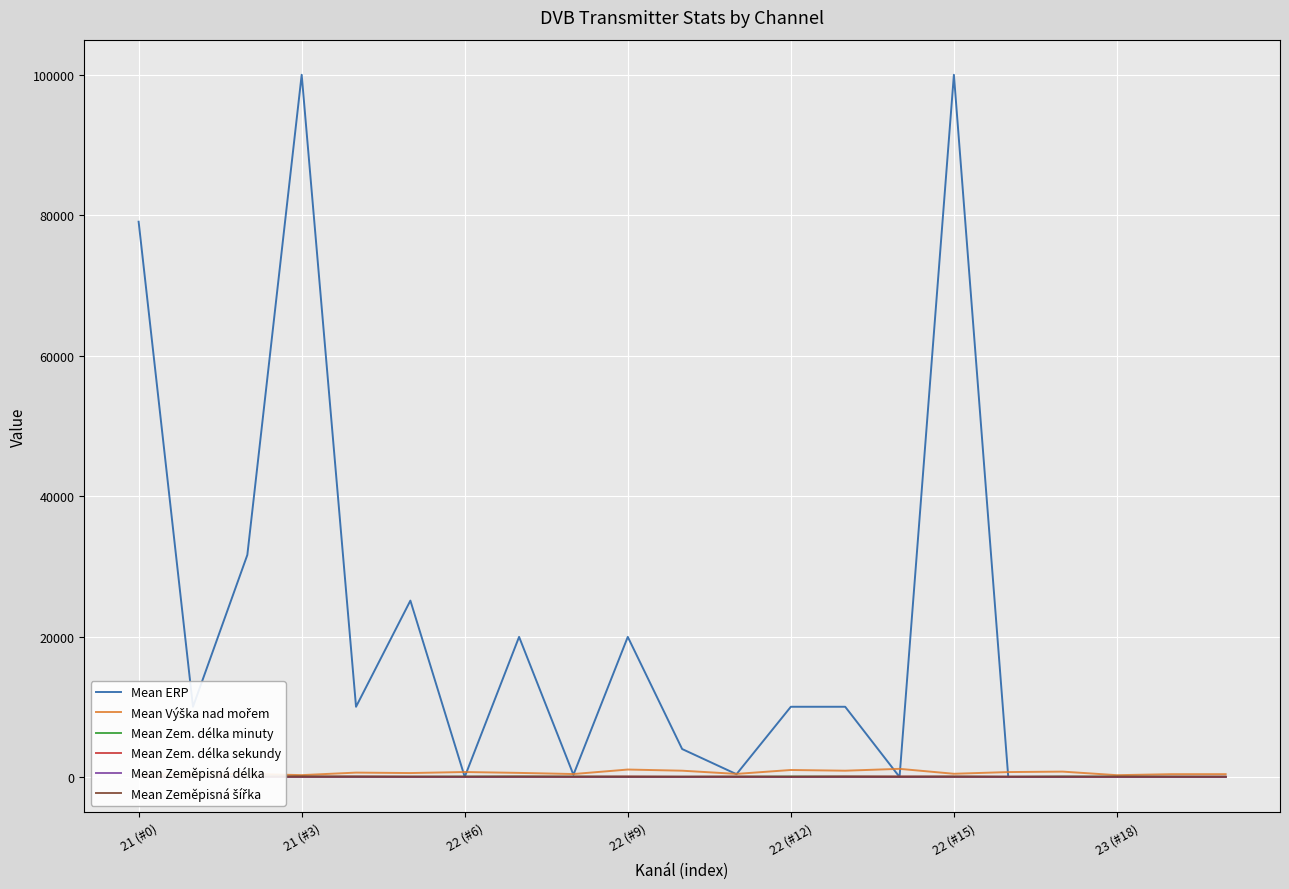

Rank the series by their maximum value, from highest to lowest.

Mean ERP, Mean Výška nad mořem, Mean Zem. délka minuty, Mean Zem. délka sekundy, Mean Zeměpisná šířka, Mean Zeměpisná délka